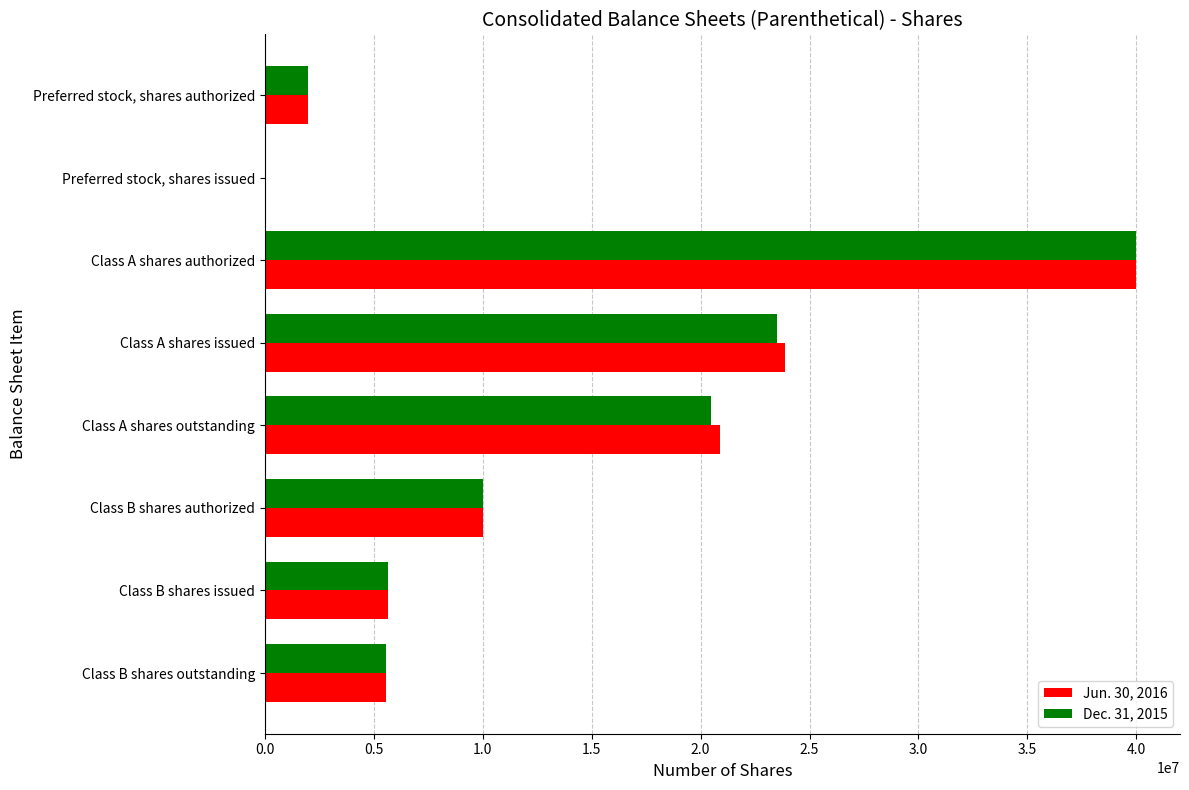

How many positive values does the Dec. 31, 2015 series have?

7